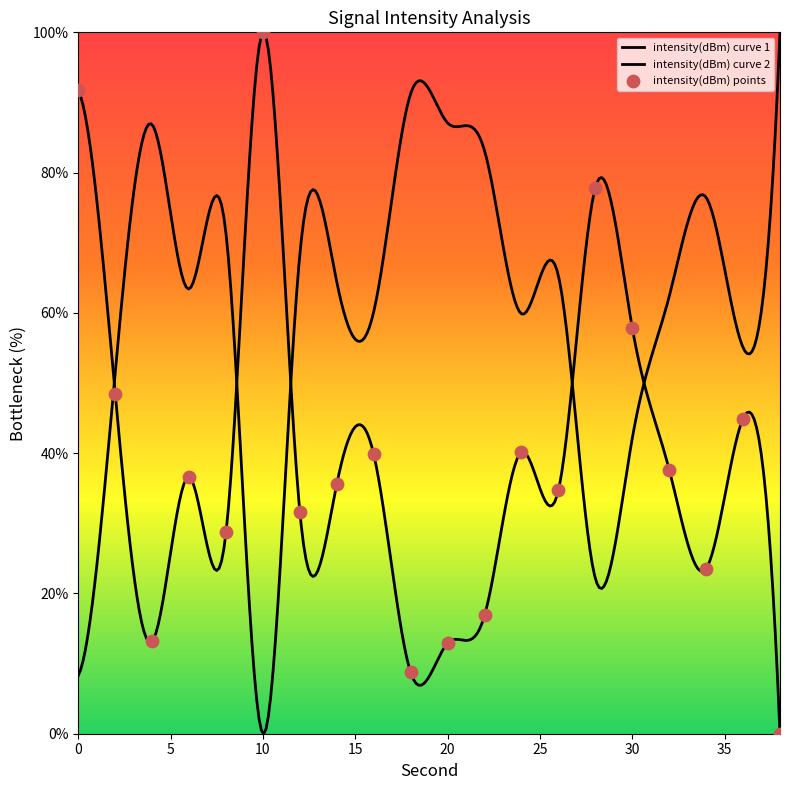

Which has a higher value, 28 or 10?

10